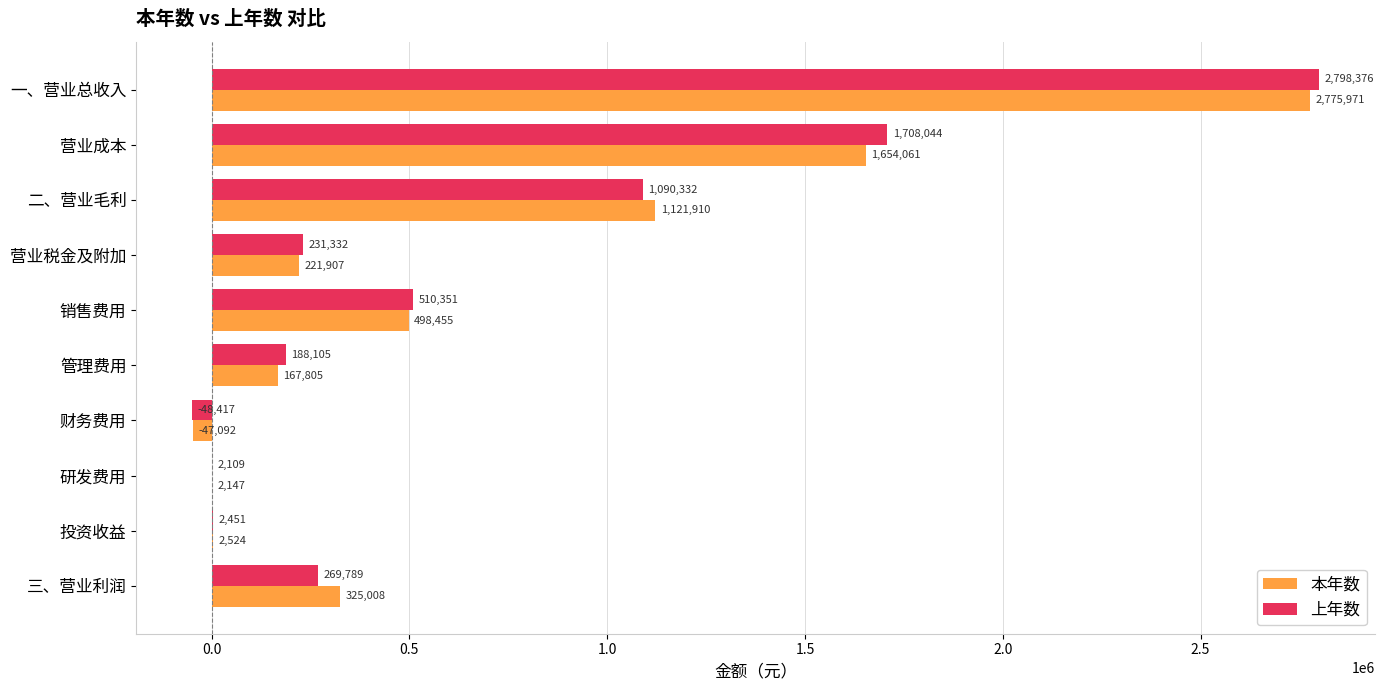

Which category has the highest value across all series?

一、营业总收入